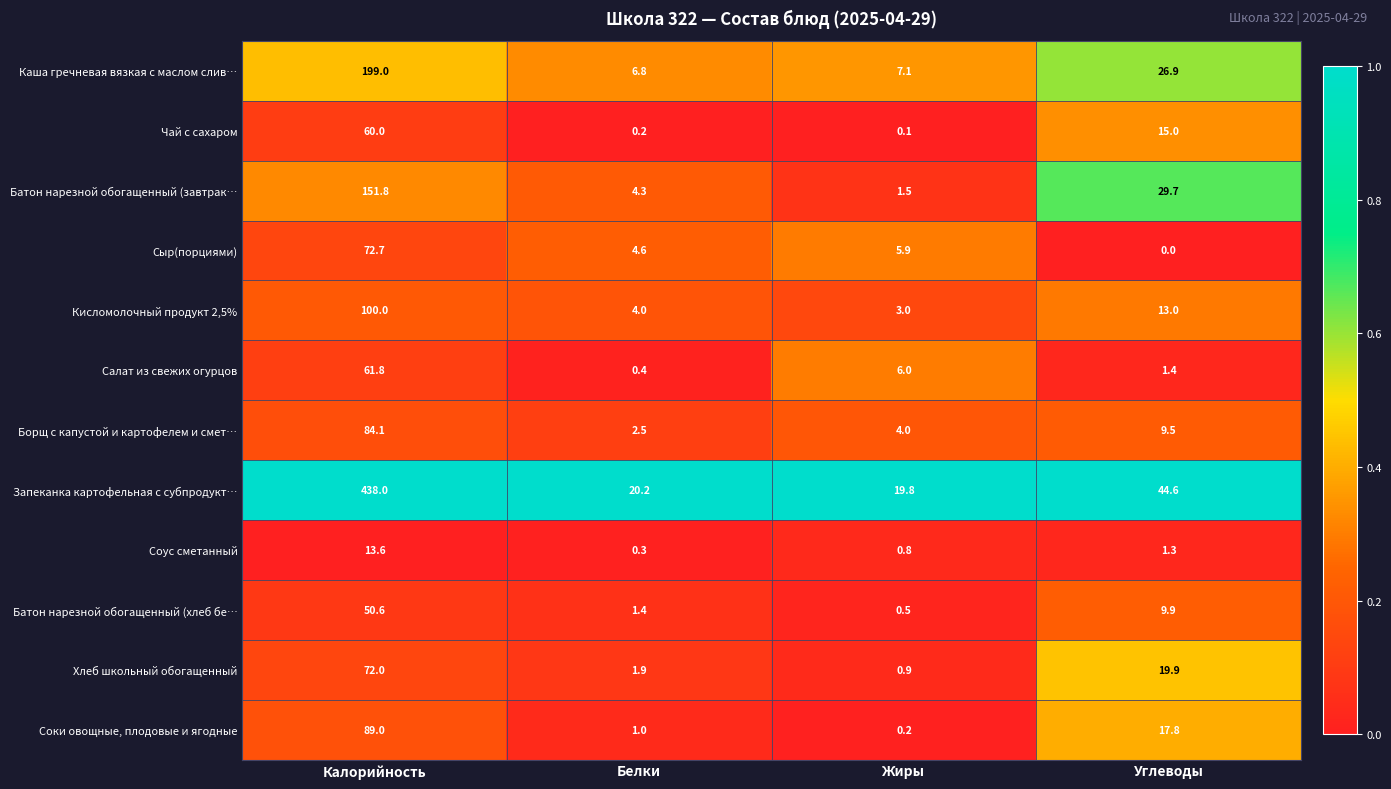

Which series has the largest range (max minus min)?

Запеканка картофельная с субпродукт…